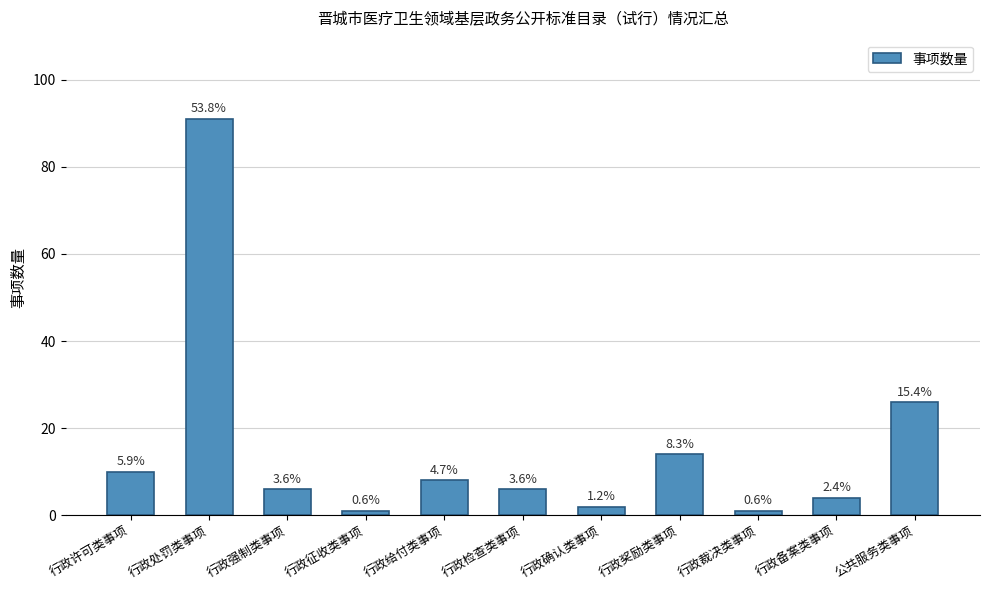

The chart shows a value of 1 at 行政确认类事项. True or false?

False